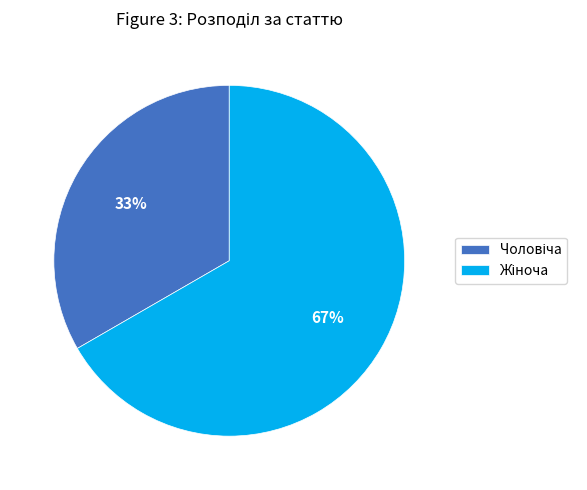

Does any single category account for the majority?

Yes